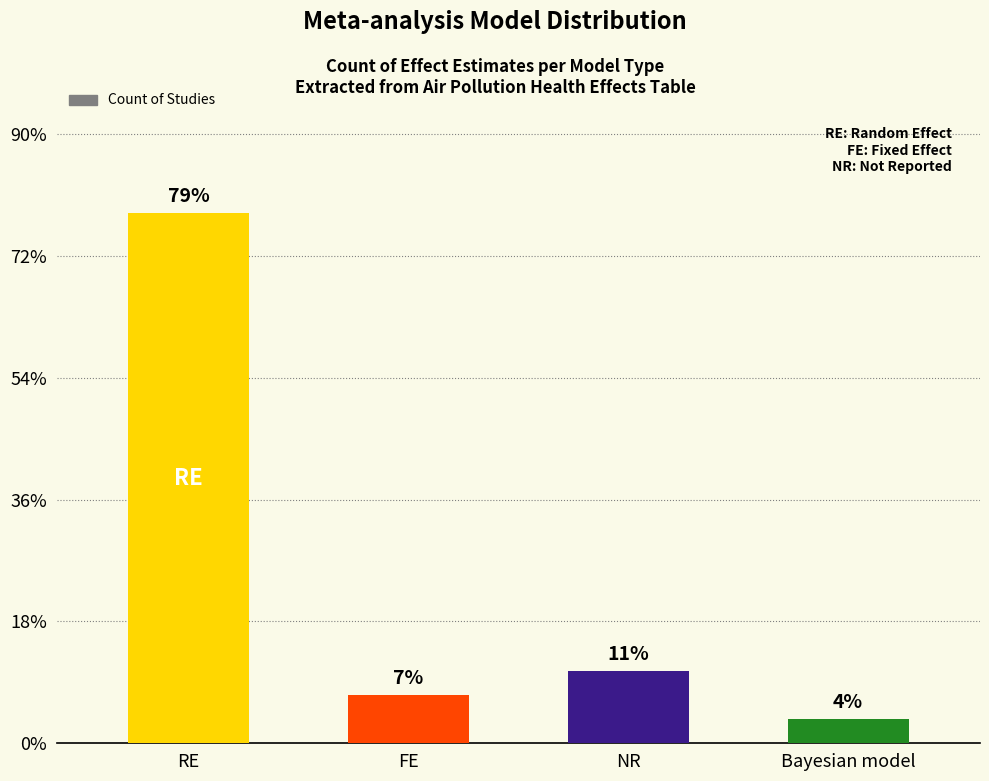

Are the bars horizontal?

No